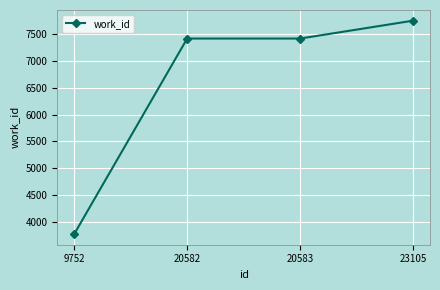

What is the maximum value shown in the chart?

7743